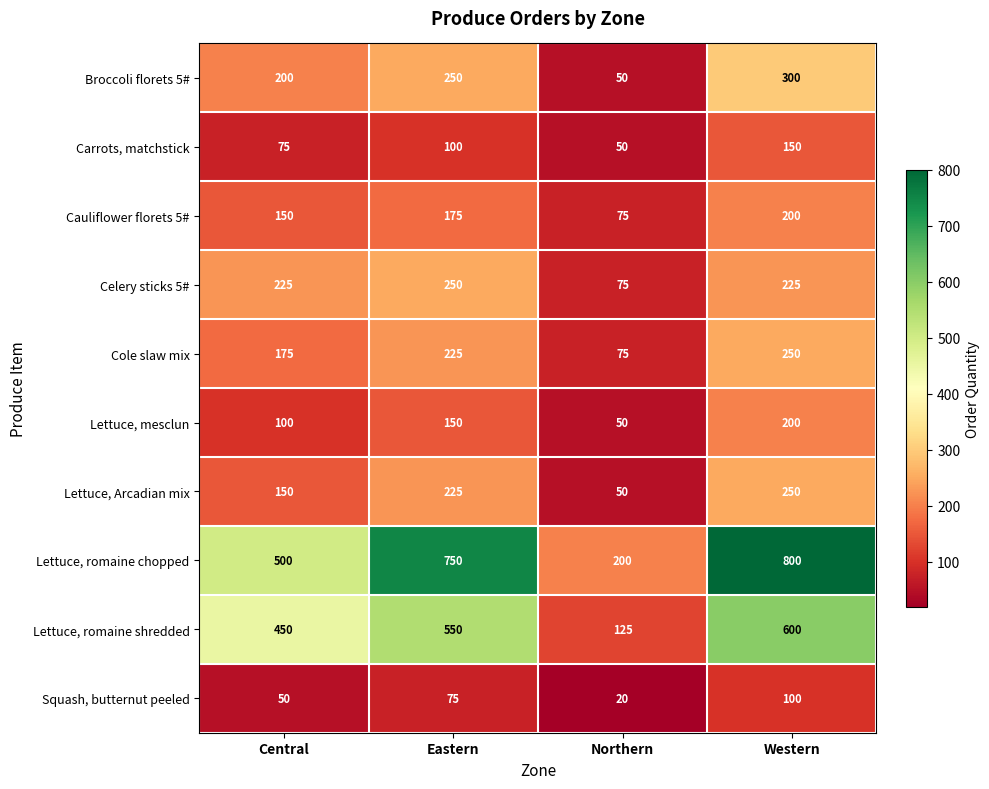

Which series has the widest spread of values?

Lettuce, romaine chopped